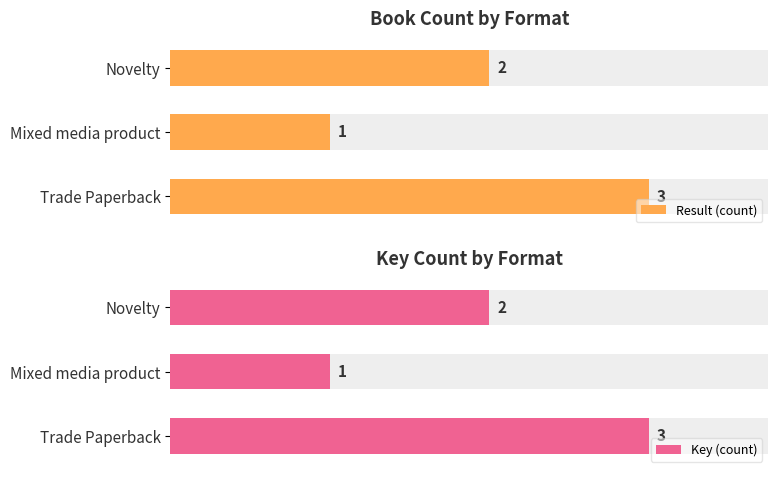

Reading left to right, what are all the values shown in this chart?

Result (count): 3	1	2
Key (count): 3	1	2